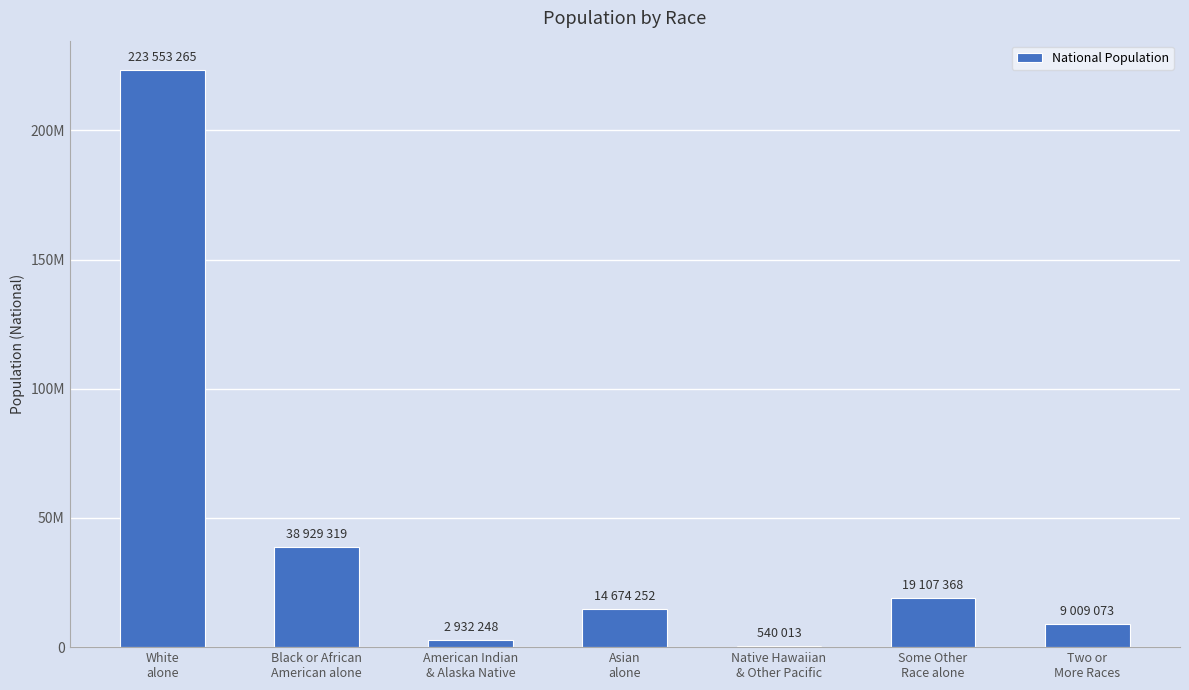

Reading right to left, extract all data points from this chart.

9009073	19107368	540013	14674252	2932248	38929319	223553265